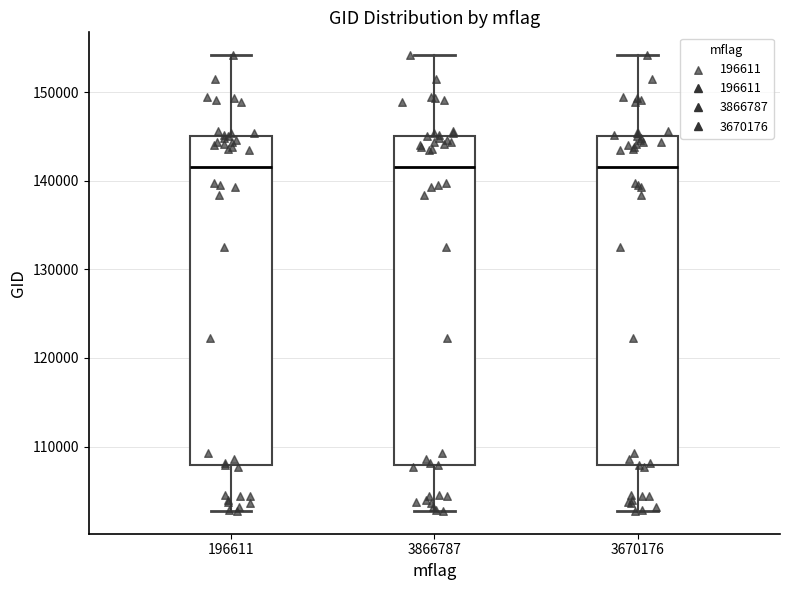

Reading left to right, transcribe this box plot: for each box, give where its median line is, the range the box spans, and where its two whiskers end, as read against the y-axis. The values are not printed on the chart, so give them approximately, as read against the axis.

196611: median 142000, box 108000 to 145000, whiskers 103000 to 154000
3866787: median 142000, box 108000 to 145000, whiskers 103000 to 154000
3670176: median 142000, box 108000 to 145000, whiskers 103000 to 154000